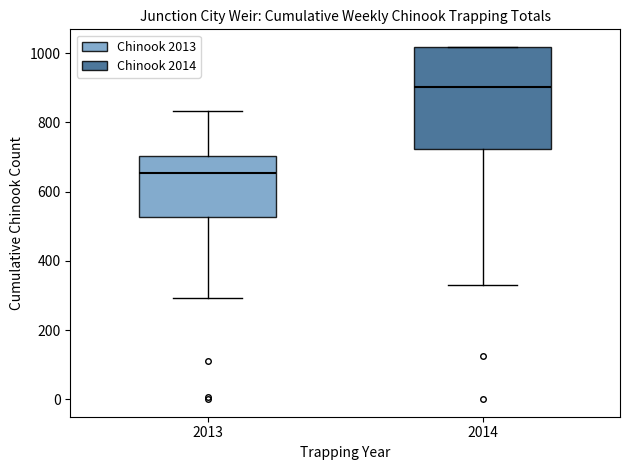

Which box is the tallest, from its lower edge to its upper edge?

2014